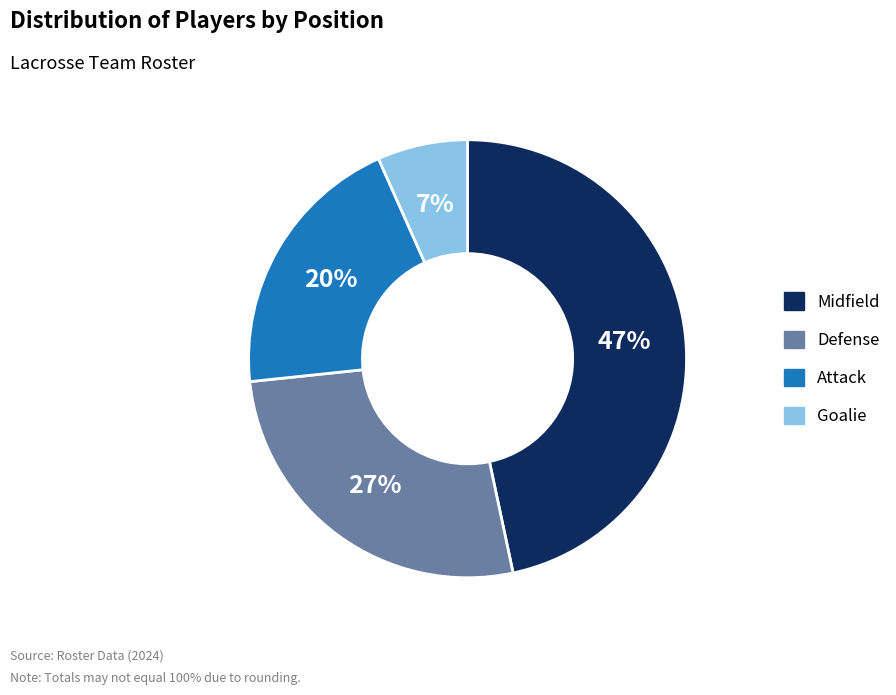

Do Defense and Attack together represent more than half of the pie?

No